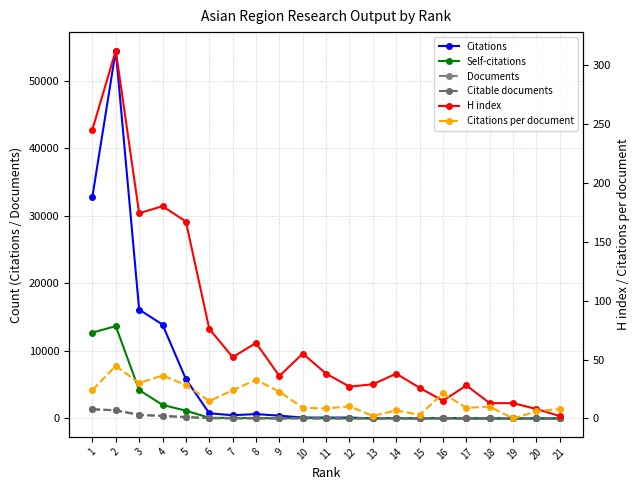

At how many categories does at least one series exceed 38134?

1